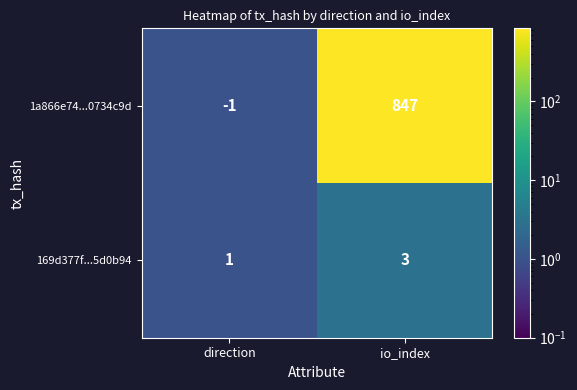

The 1a866e74...0734c9d series shows -2 at direction. True or false?

False